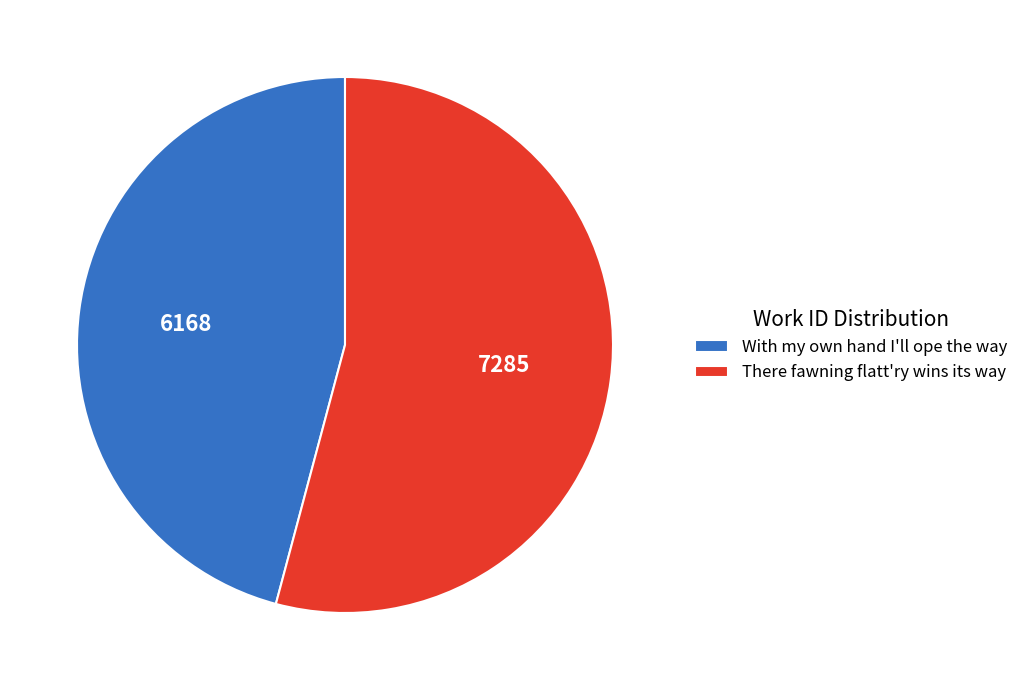

What is the majority slice?

There fawning flatt'ry wins its way